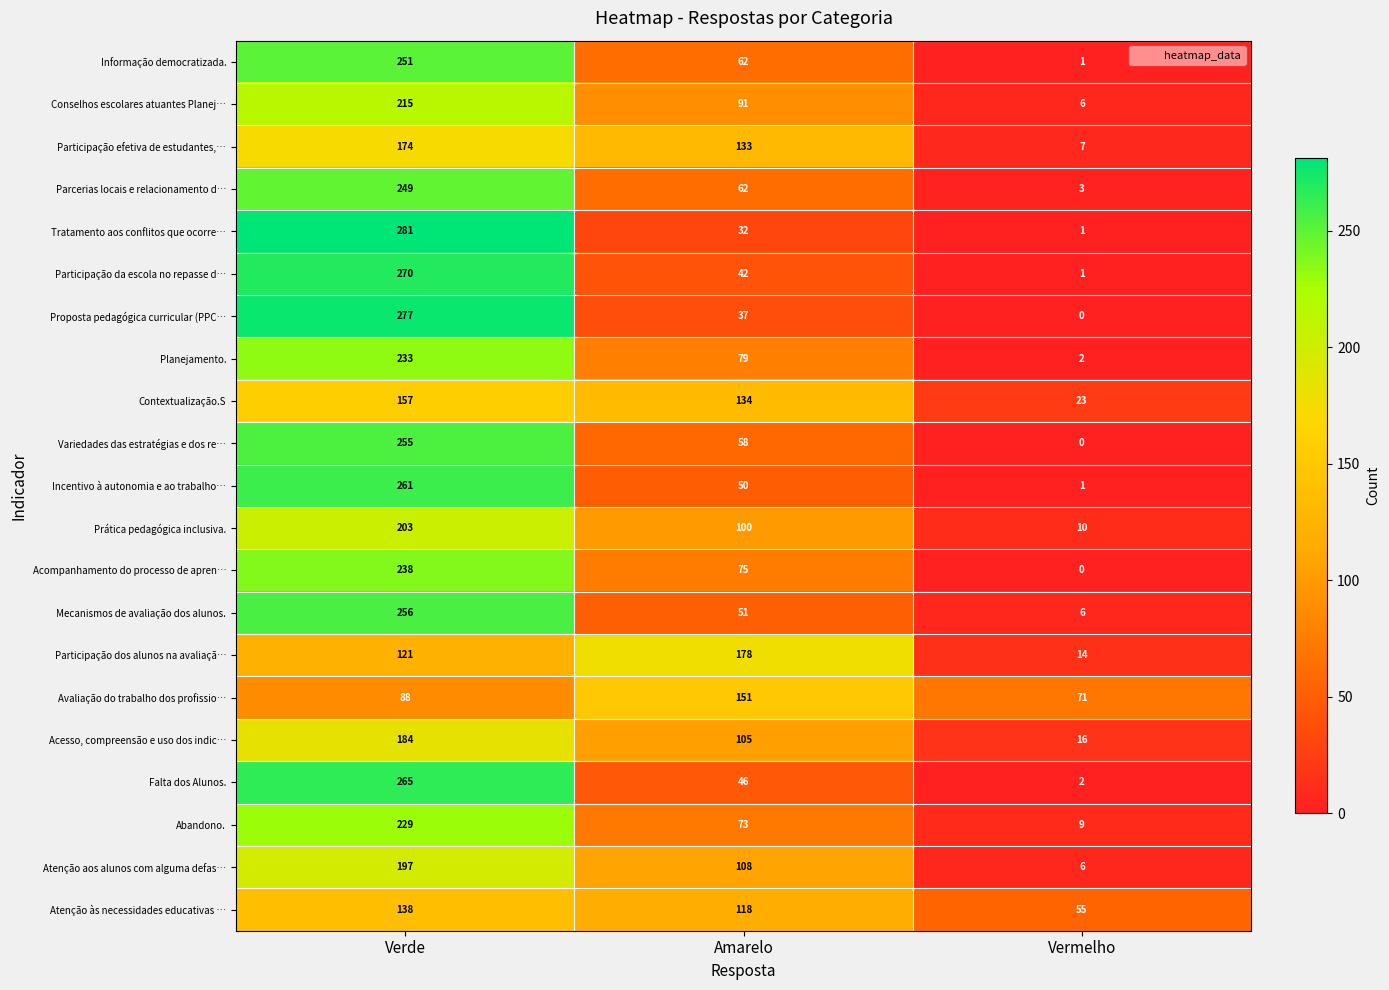

What is the spread (max minus min) of values at Vermelho?

71